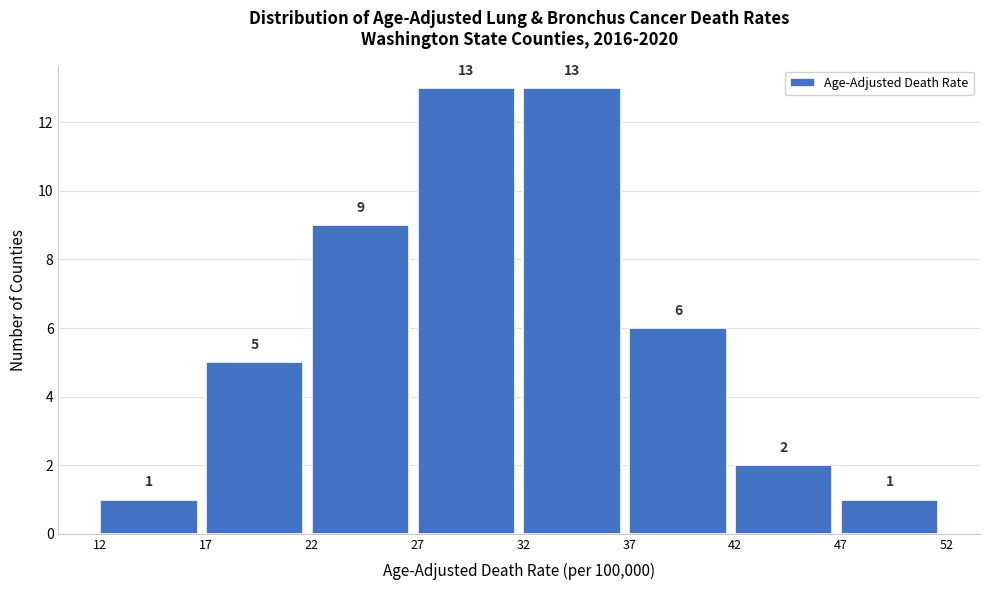

What is the height of the bar covering 37 to 42 on the x-axis?

6